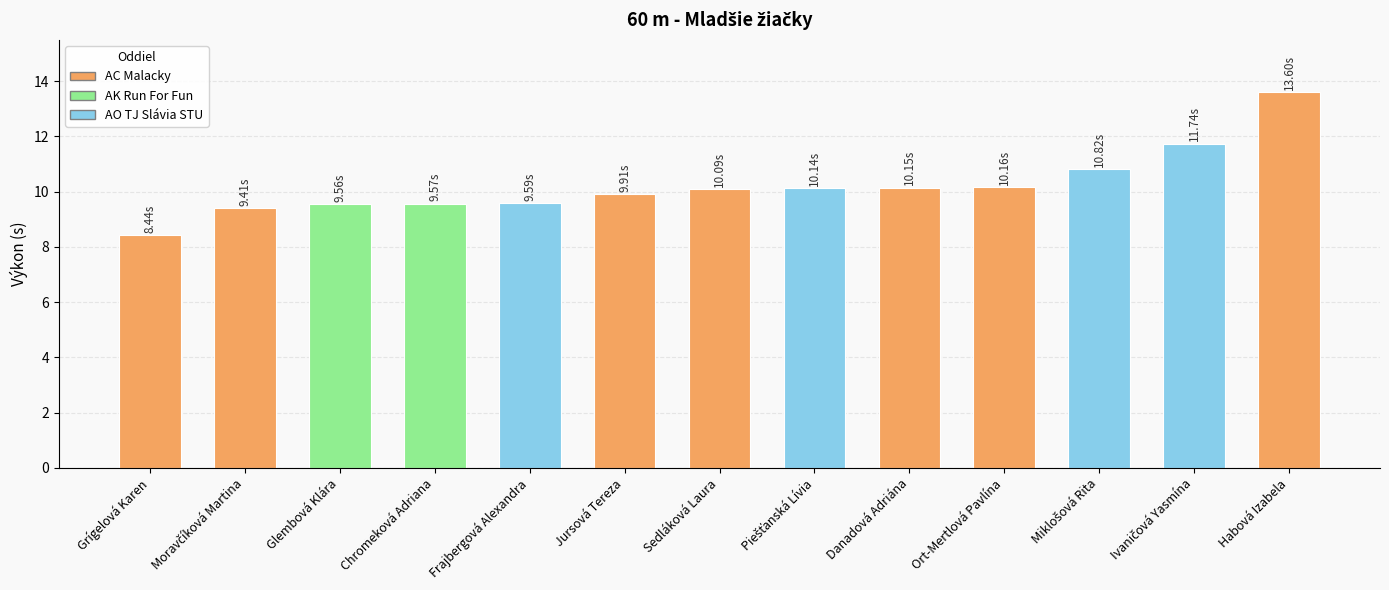

Reading right to left, what are all the values shown in this chart?

Habová Izabela=13.6	Ivaničová Yasmína=11.7	Miklošová Rita=10.8	Ort-Mertlová Pavlína=10.2	Danadová Adriána=10.2	Piešťanská Lívia=10.1	Sedláková Laura=10.1	Jursová Tereza=9.9	Frajbergová Alexandra=9.6	Chromeková Adriana=9.6	Glembová Klára=9.6	Moravčíková Martina=9.4	Grígelová Karen=8.4